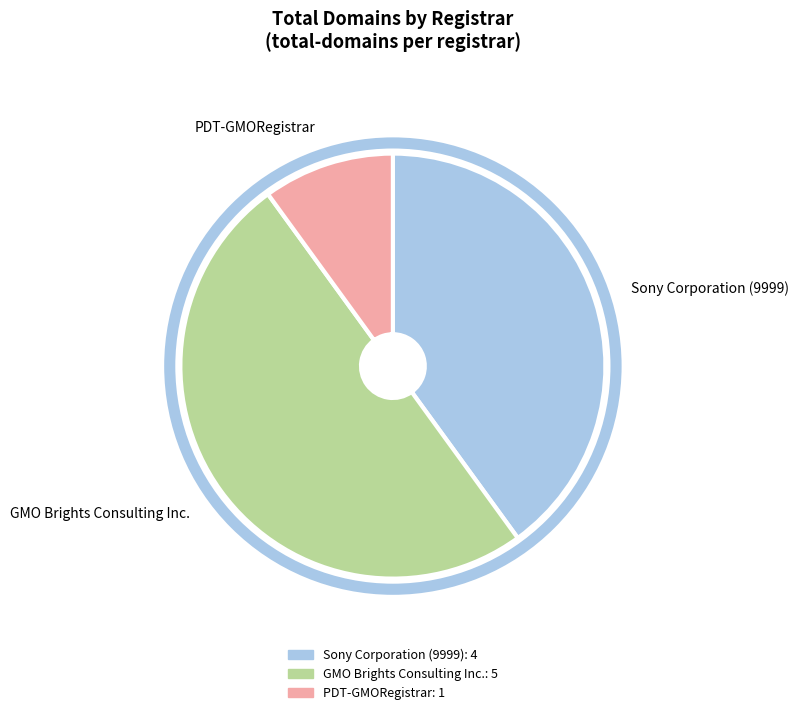

Between GMO Brights Consulting Inc. and Sony Corporation (9999), which is larger?

GMO Brights Consulting Inc.